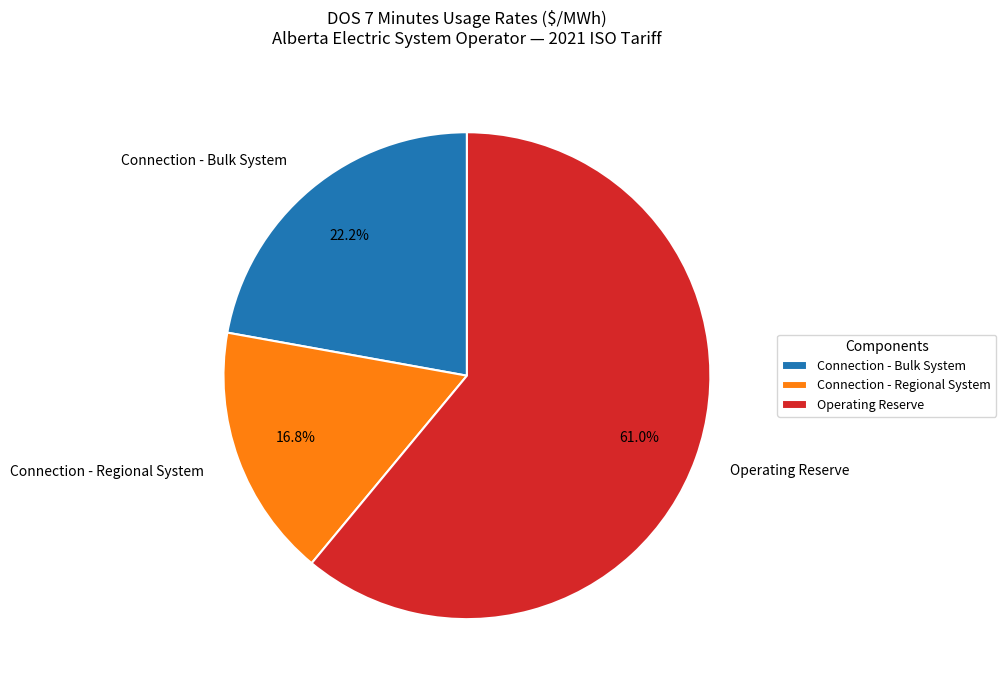

What portion of the pie excludes Operating Reserve?

39.0%